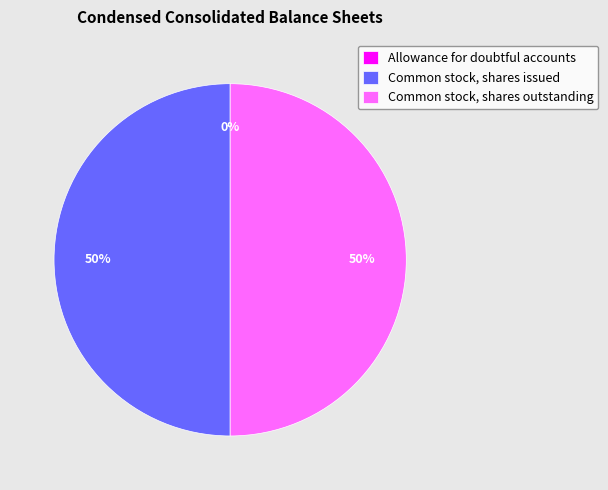

What percentage is the Common stock, shares outstanding slice, to the nearest percent?

50%